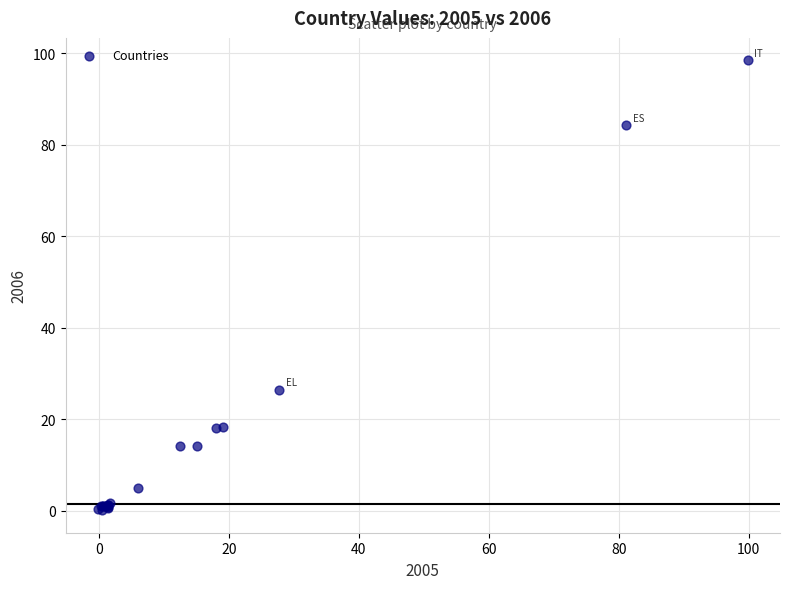

What Y value in the scatter plot is closest to 49?

26.5